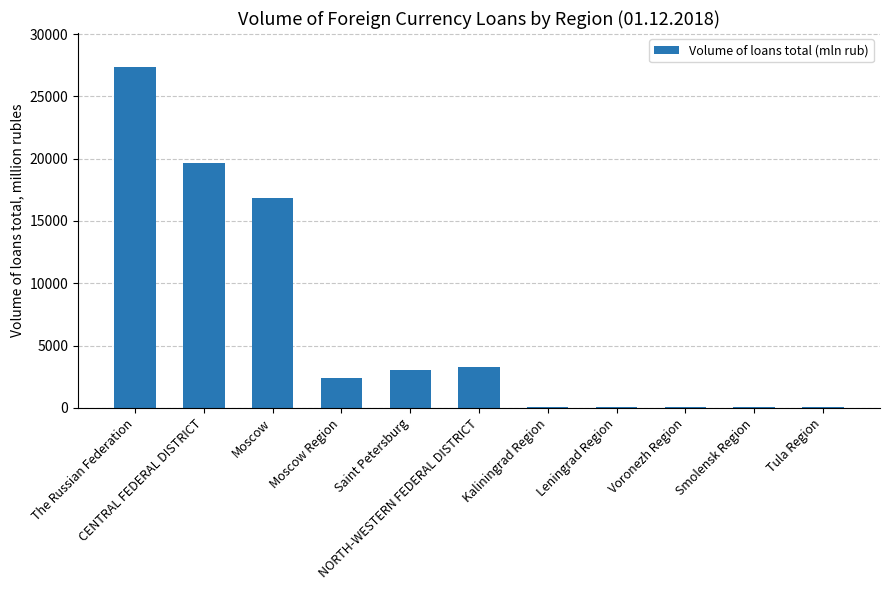

At which category does the chart reach its peak across all series?

The Russian Federation